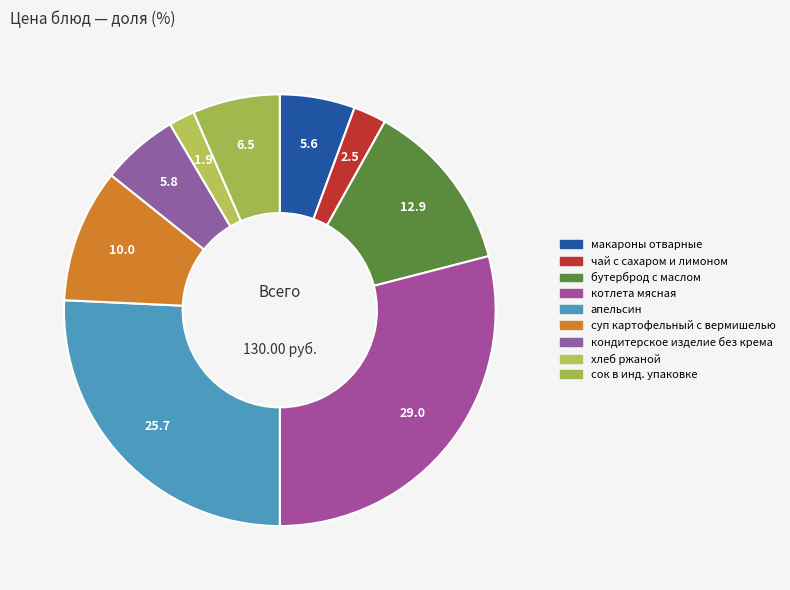

Count the number of slices in the pie.

9